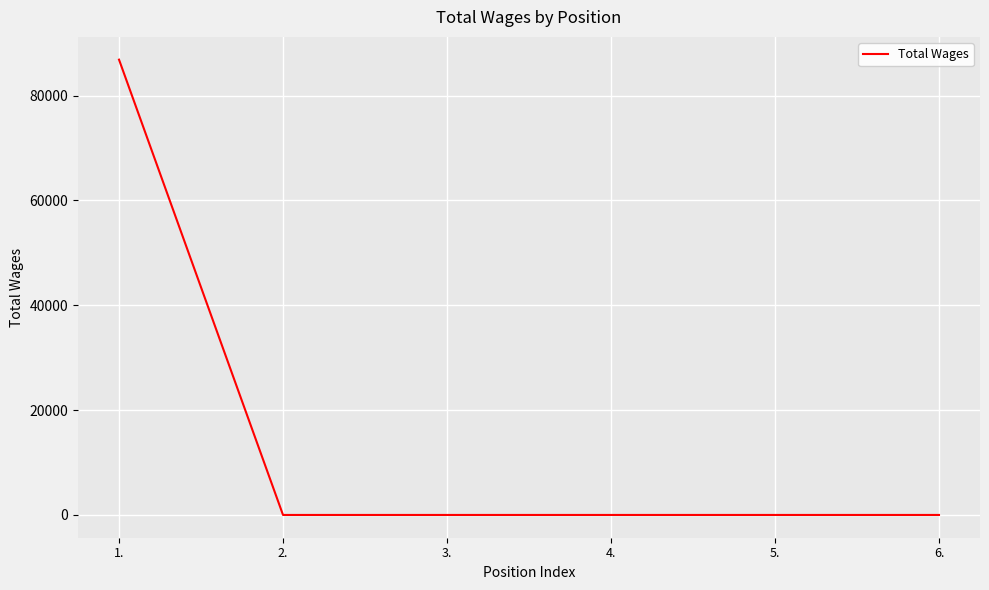

How many values exceed 0?

1